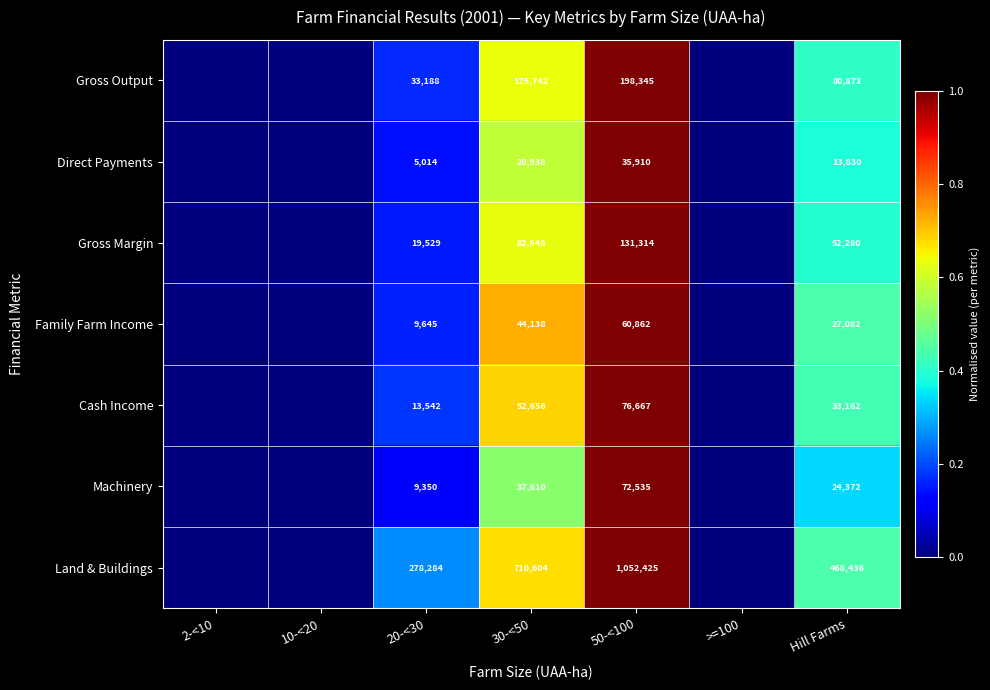

Which label corresponds to the smallest value in the chart?

2-<10